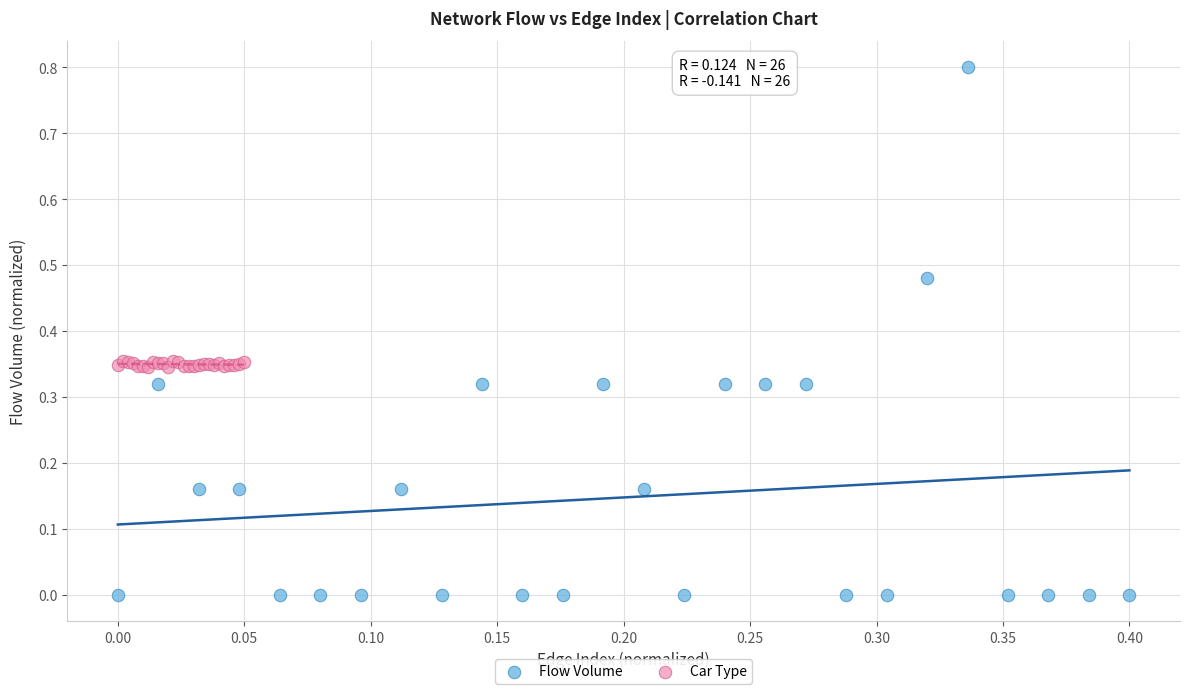

Which series reaches the maximum Y coordinate?

Flow Volume